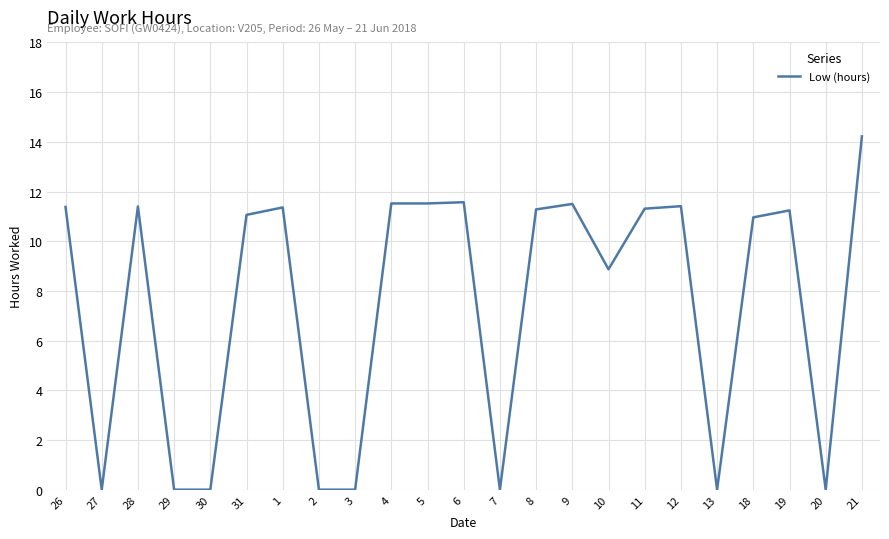

True or false: the data shows -5.2 at 20.

False